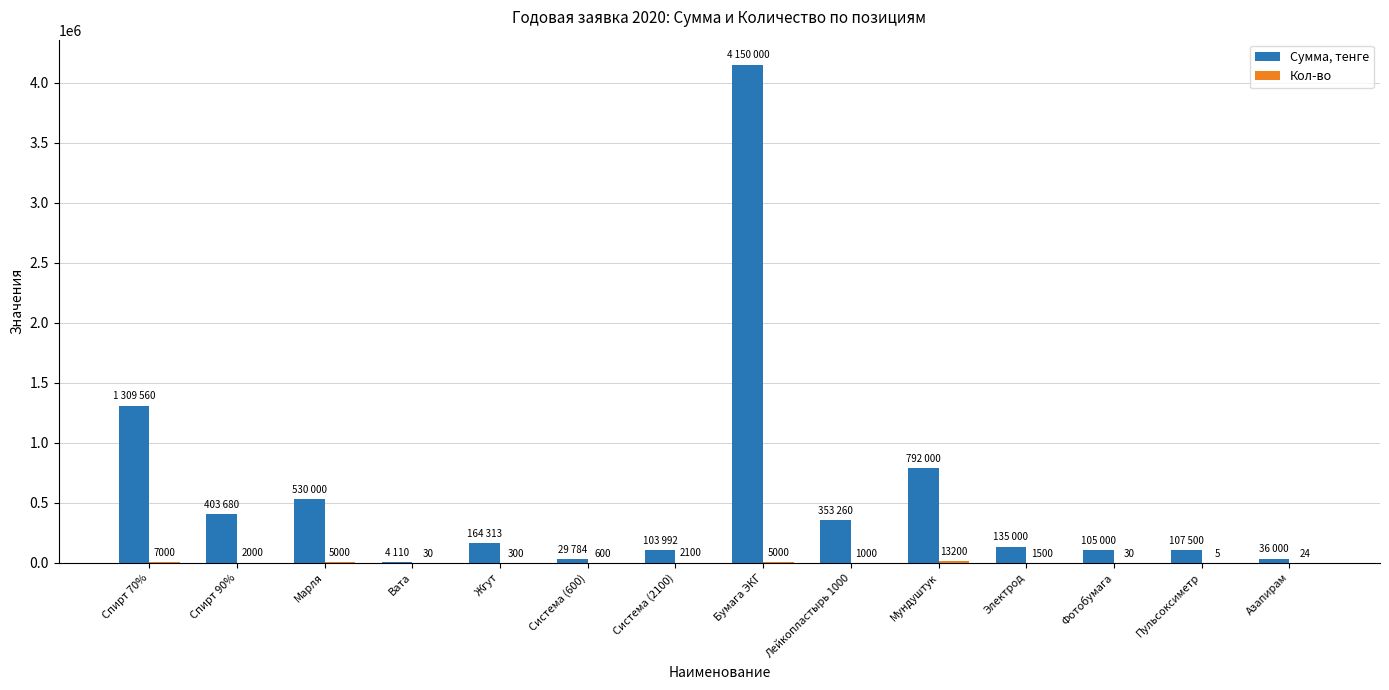

Which category has the highest value across all series?

Бумага ЭКГ